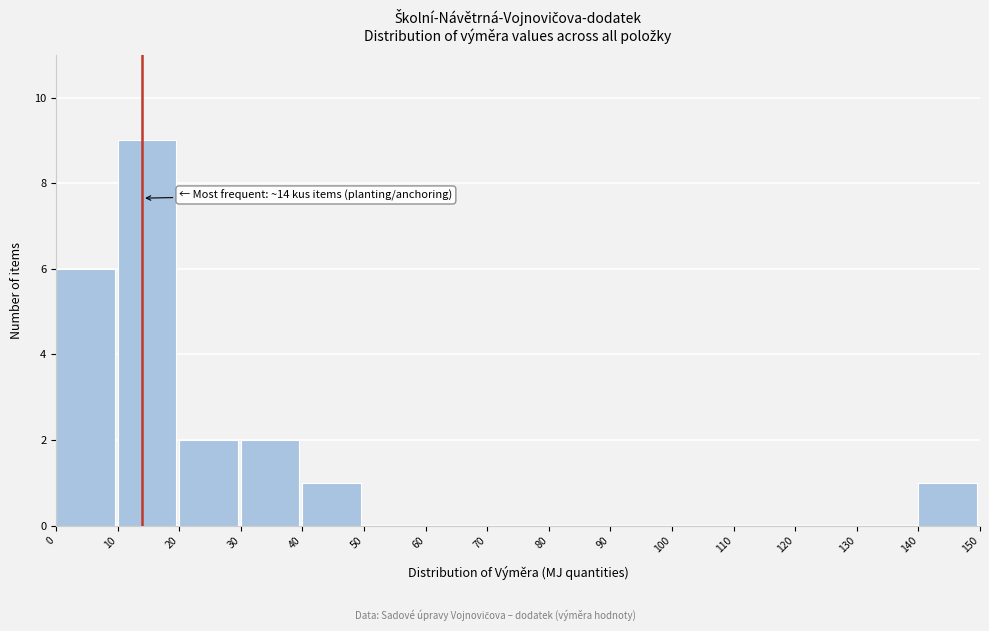

Over which range of the x-axis is the bar tallest?

10 to 20